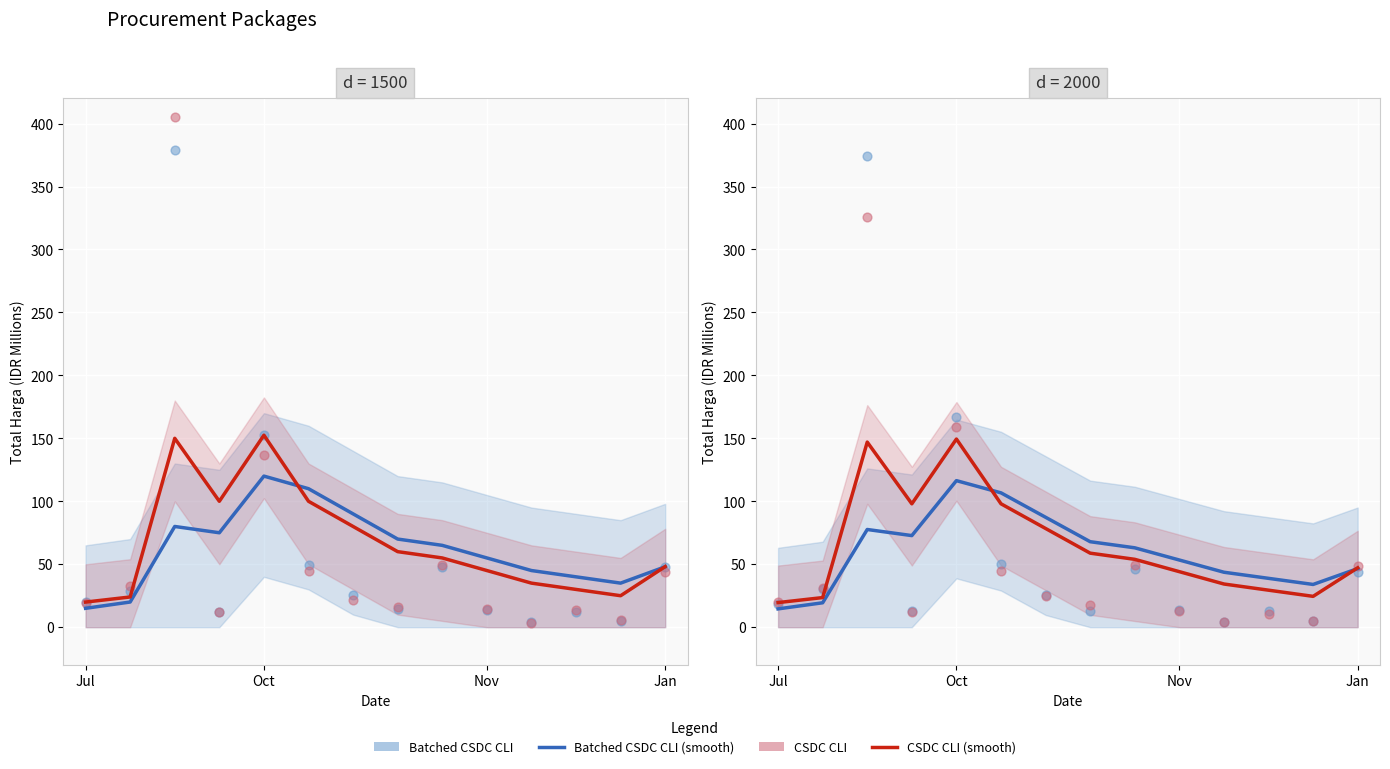

Which series has the largest total across all categories?

CSDC CLI (smooth)